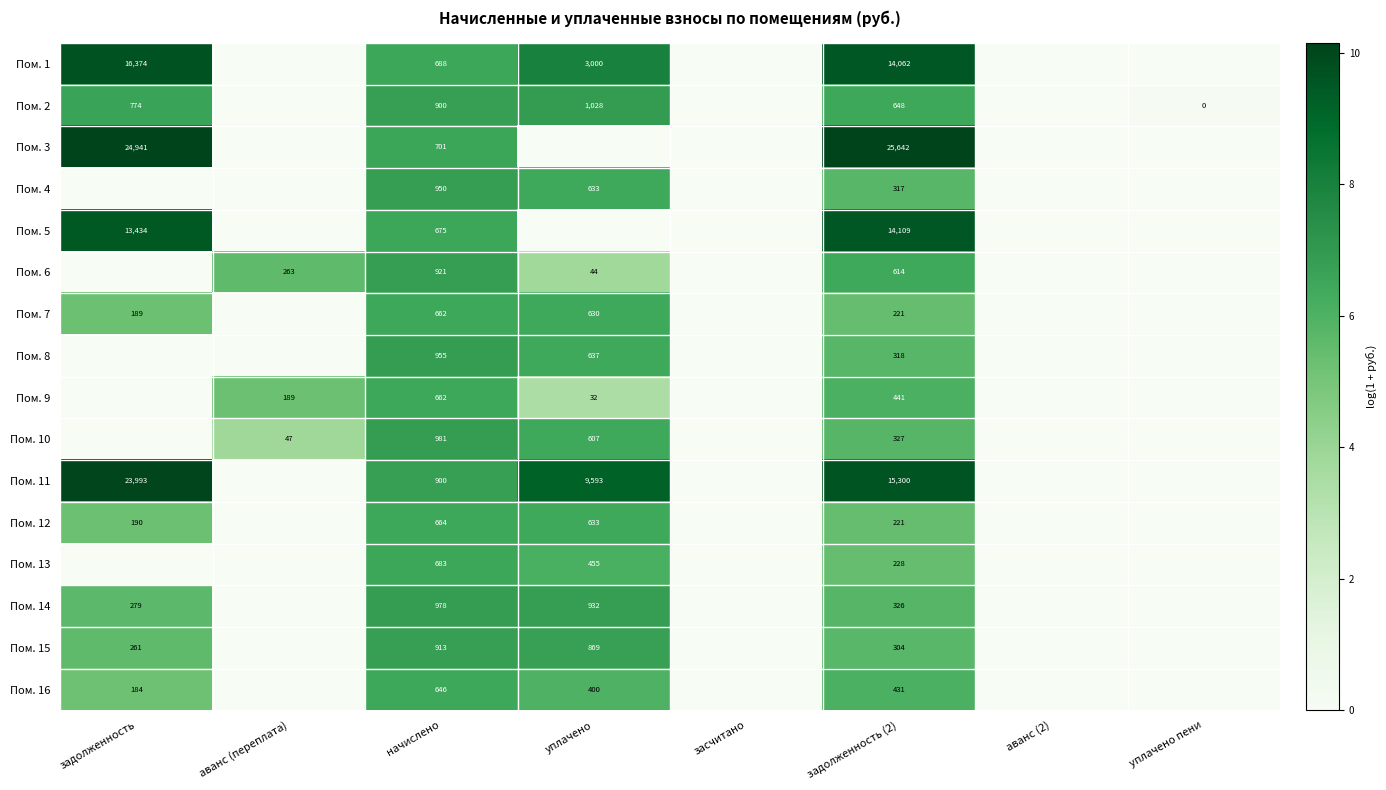

What is the difference between the Пом. 16 values at задолженность (2) and начислено?

215